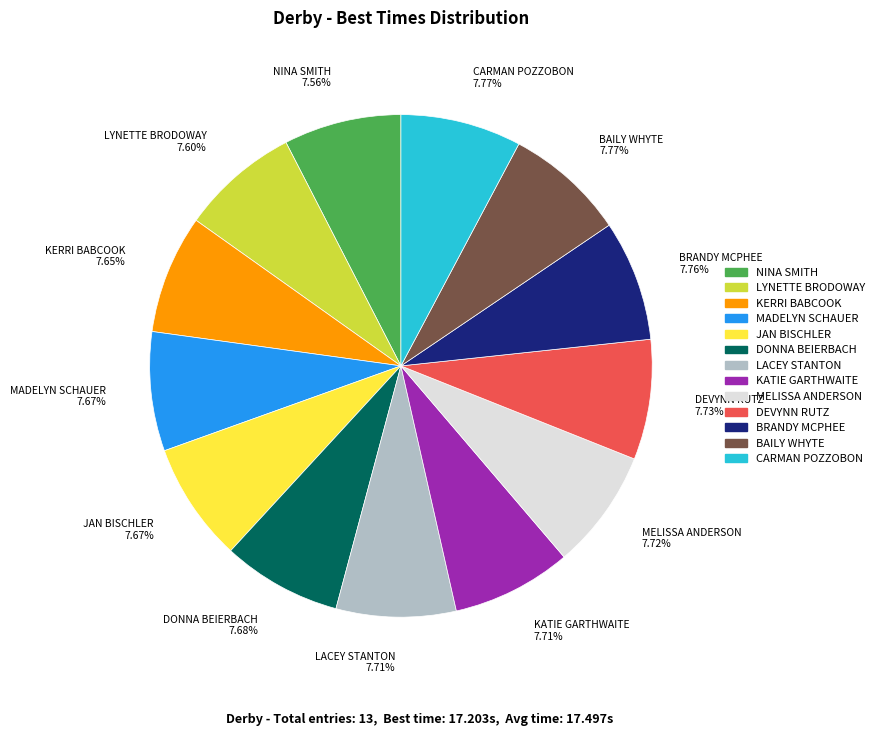

Combined, do KATIE GARTHWAITE and BRANDY MCPHEE account for over 50%?

No